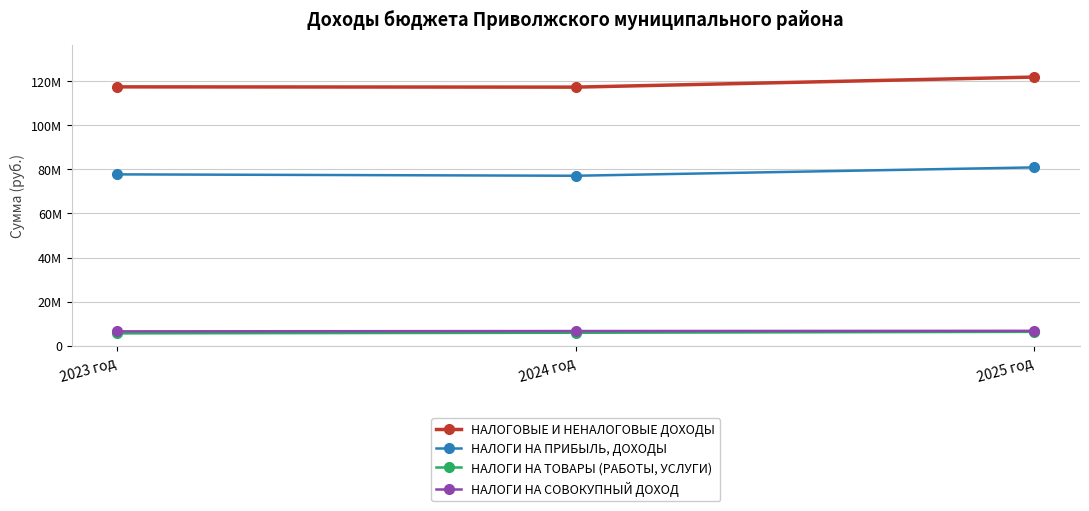

What value does the НАЛОГОВЫЕ И НЕНАЛОГОВЫЕ ДОХОДЫ series have at 2023 год?

117431350.1